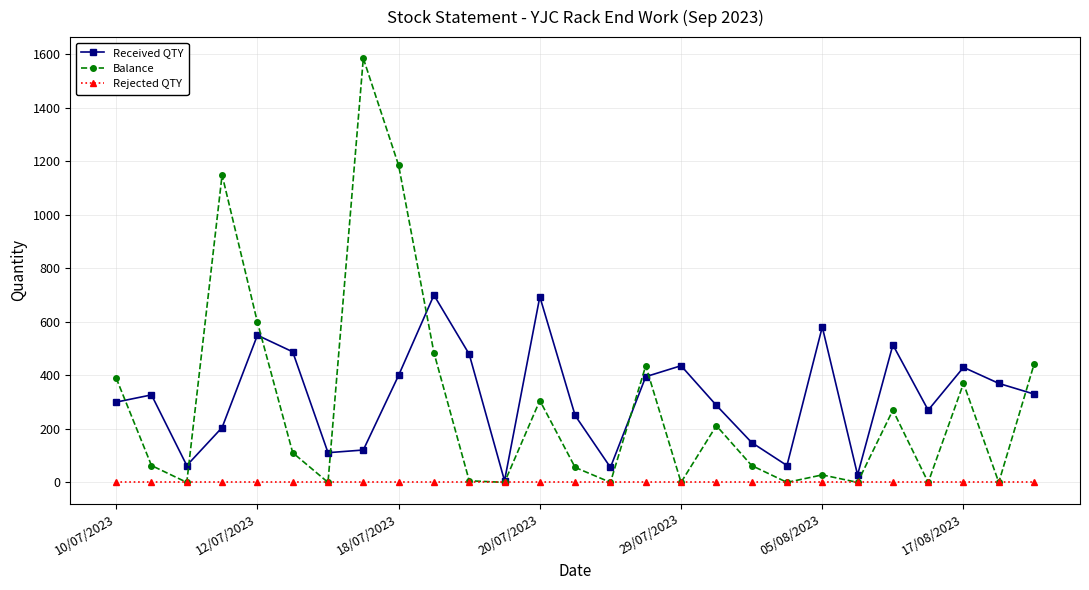

What is the highest value of the Received QTY series?

700